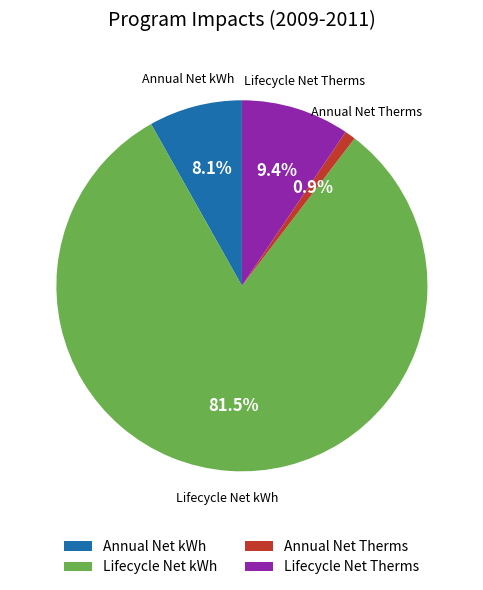

What percentage is the Annual Net kWh slice, to the nearest percent?

8%